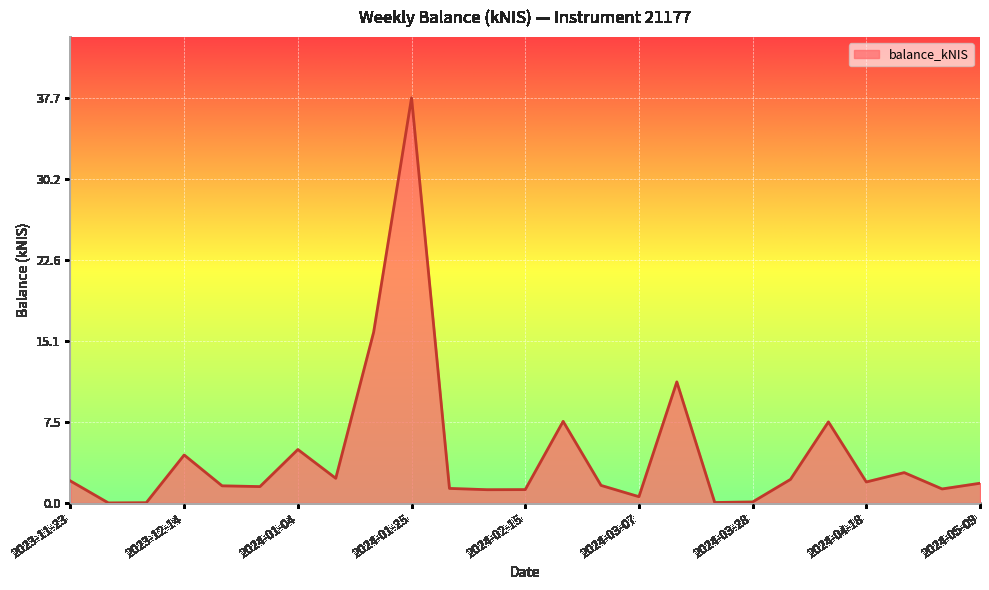

What is the average value?

4.5